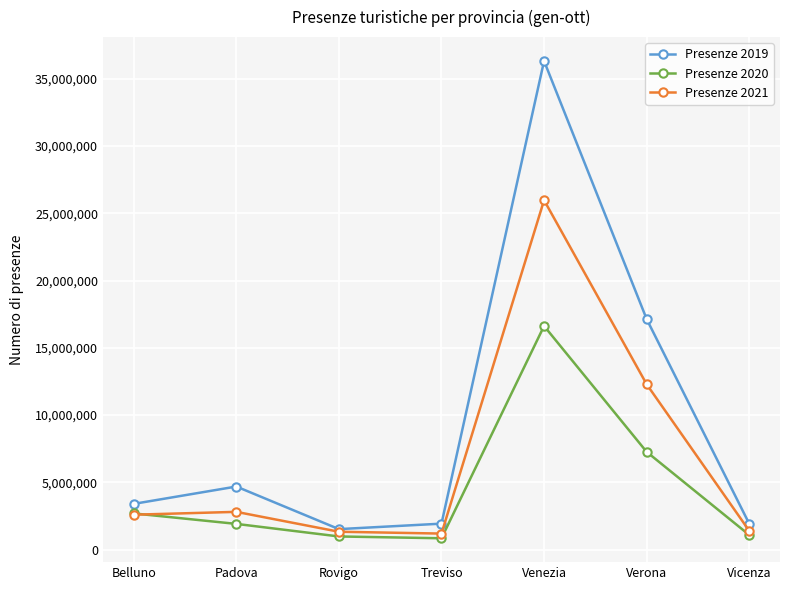

At how many categories does at least one series exceed 8126323?

2